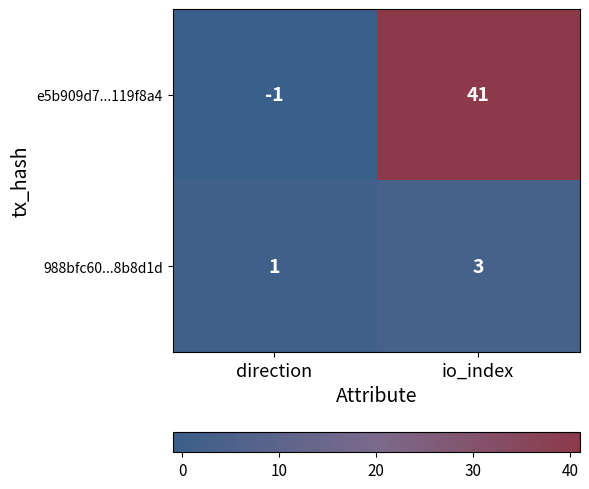

What is the difference between the e5b909d7...119f8a4 values at io_index and direction?

42